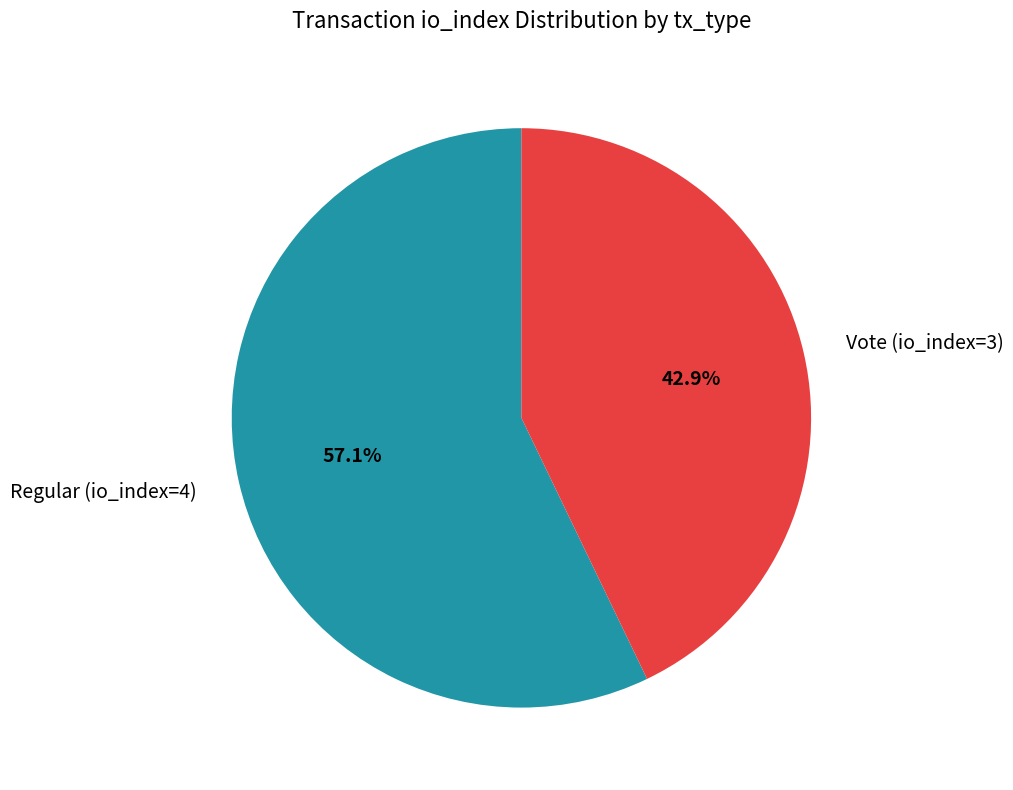

Rank the categories by value from lowest to highest.

Vote (io_index=3), Regular (io_index=4)